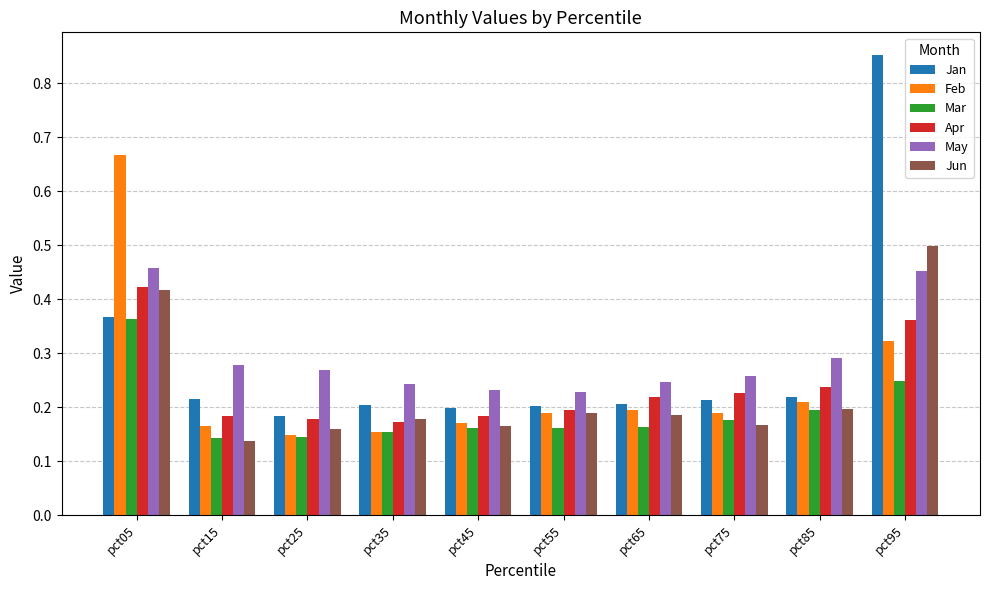

Which label corresponds to the smallest value in the chart?

pct15